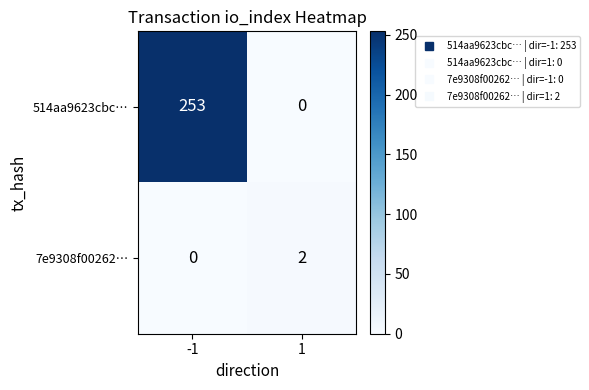

What is the total value across all series at -1?

253